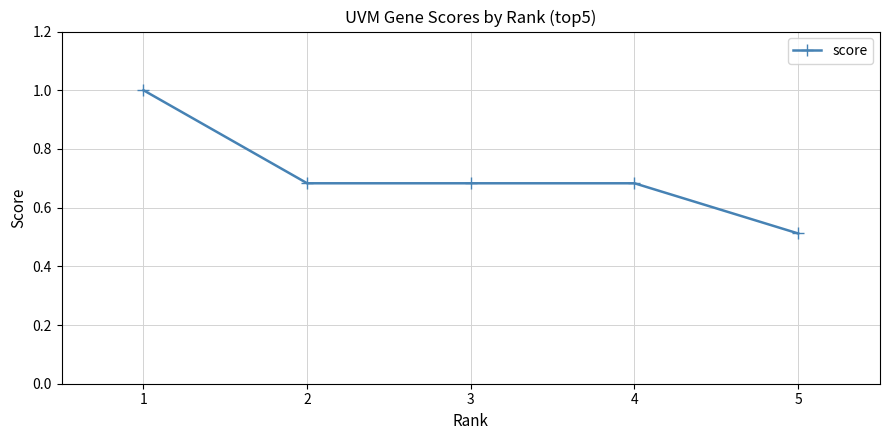

True or false: the data shows 0.4 at 4.

False